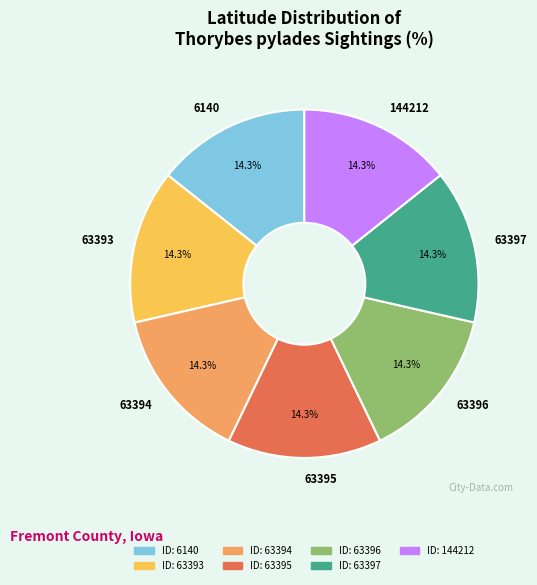

What is the total percentage of 144212 and 6140?

28.6%